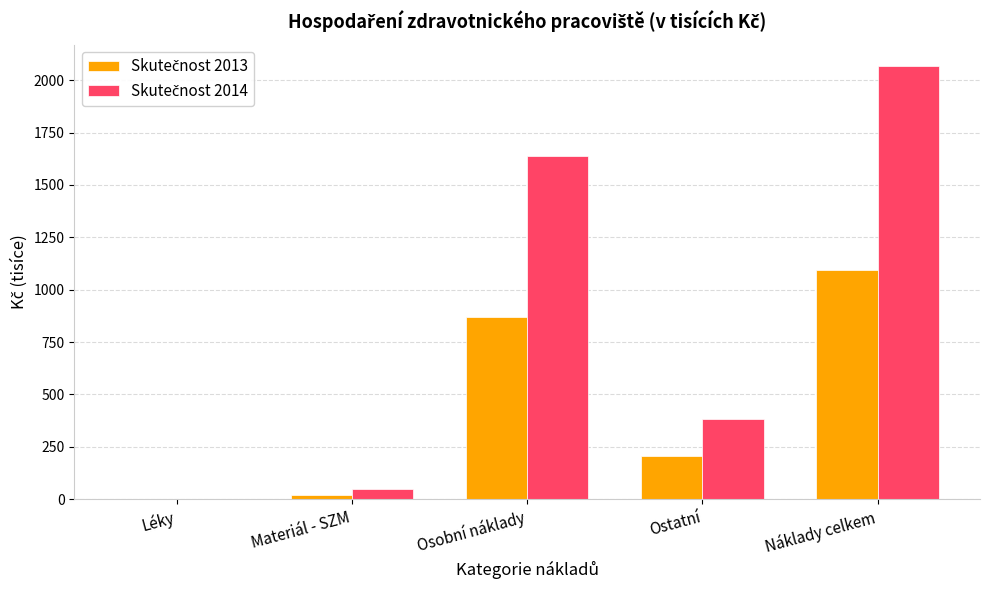

Does the chart contain stacked bars?

No